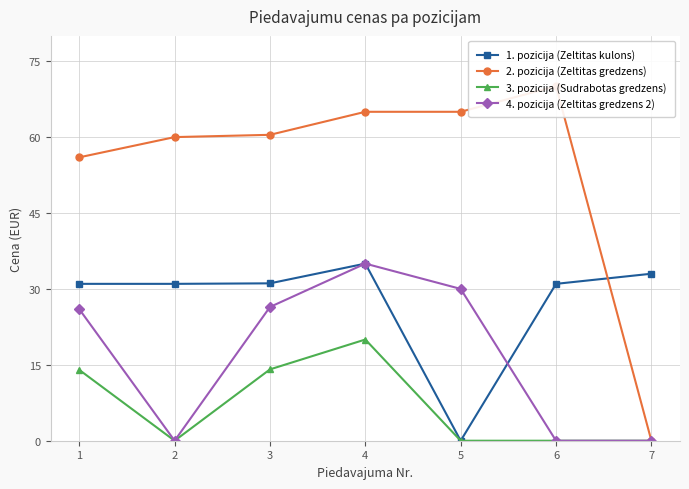

Is it true that 1. pozicija (Zeltitas kulons) equals 52.4 at 6?

False